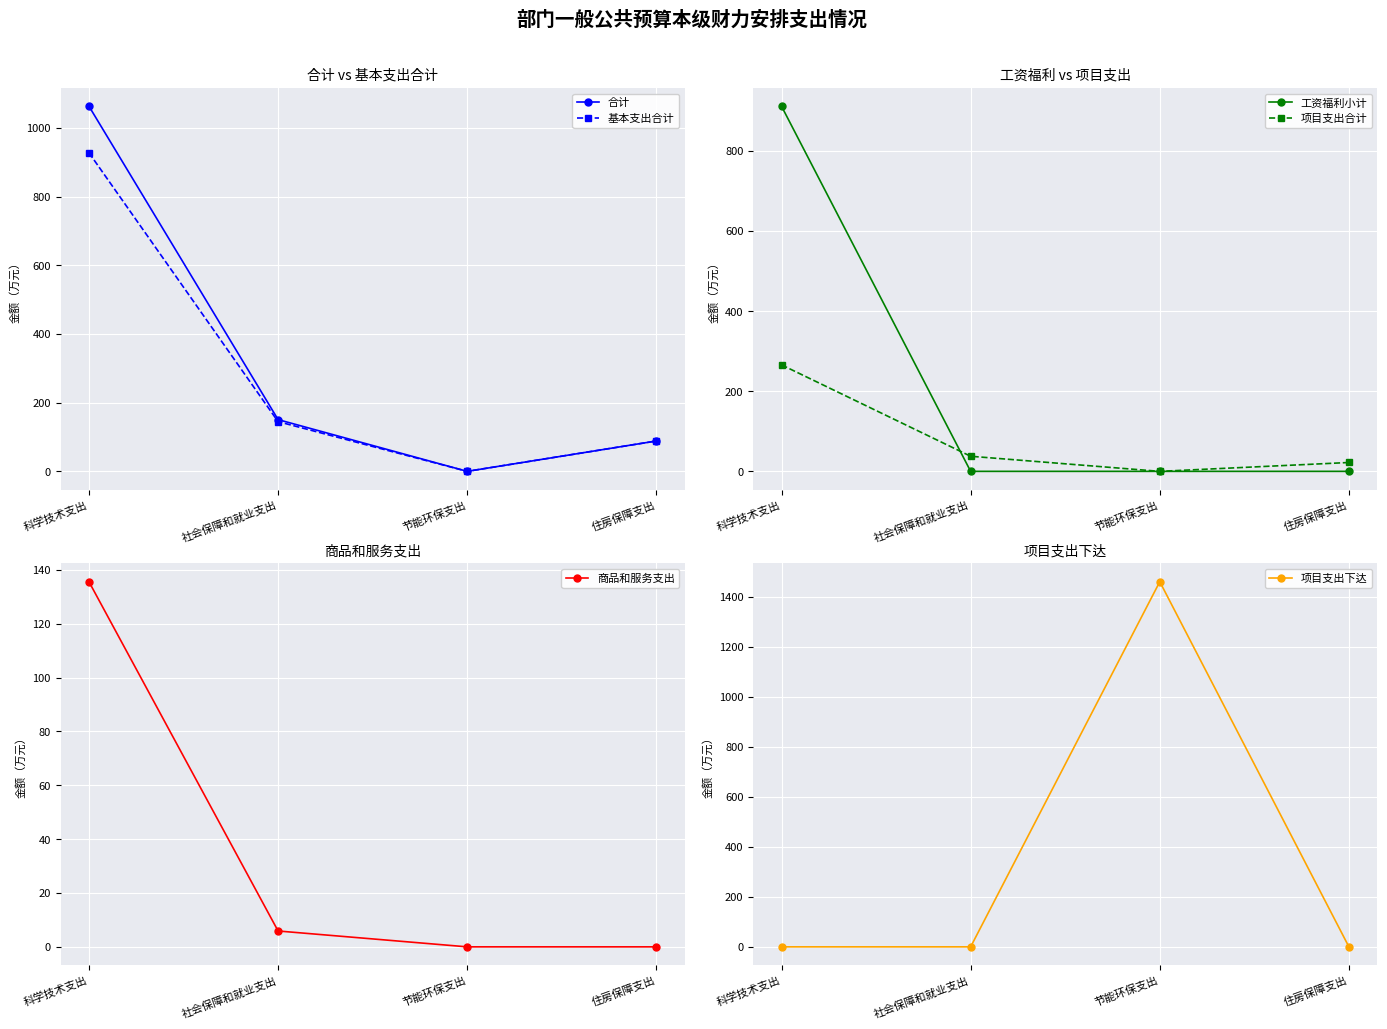

What are all the series names shown in the legend?

合计, 基本支出合计, 工资福利小计, 项目支出合计, 商品和服务支出, 项目支出下达